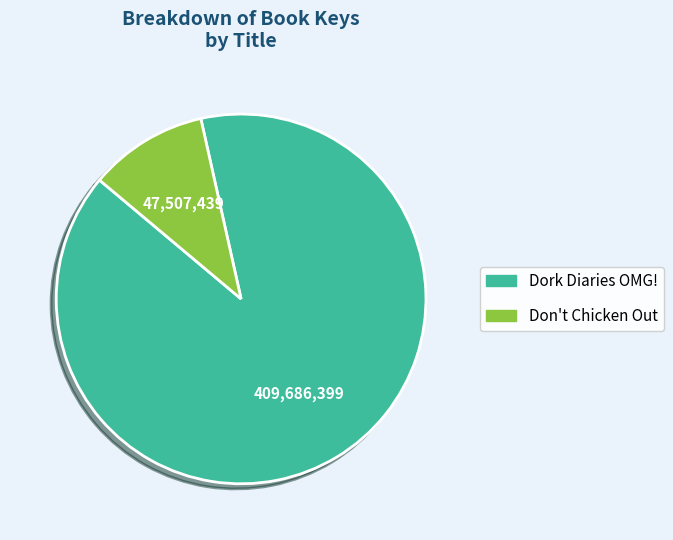

Do Dork Diaries OMG! and Don't Chicken Out together represent more than half of the pie?

Yes